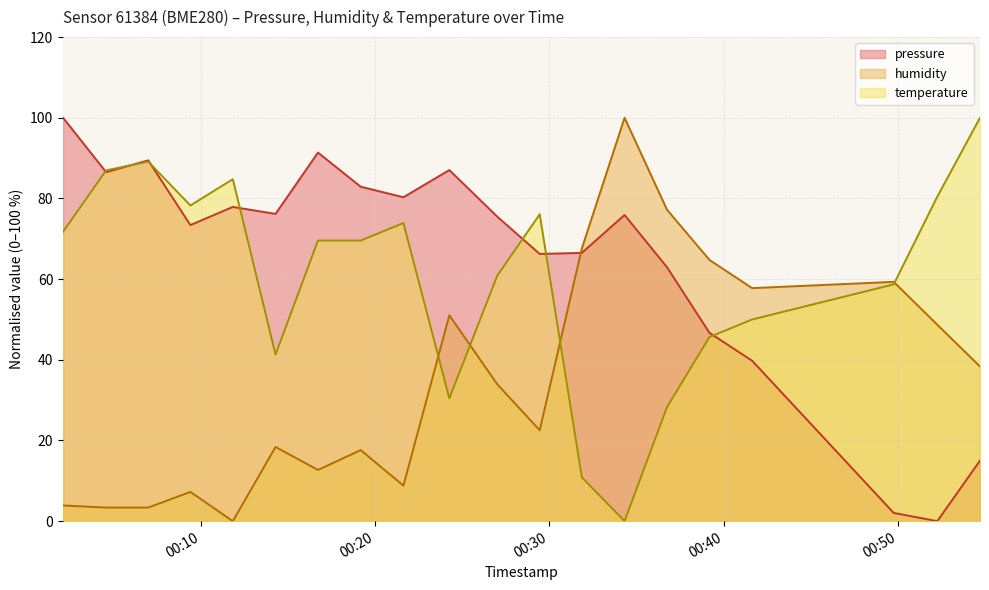

At which category is the sum across all series the highest?

2022-09-24T00:07:00